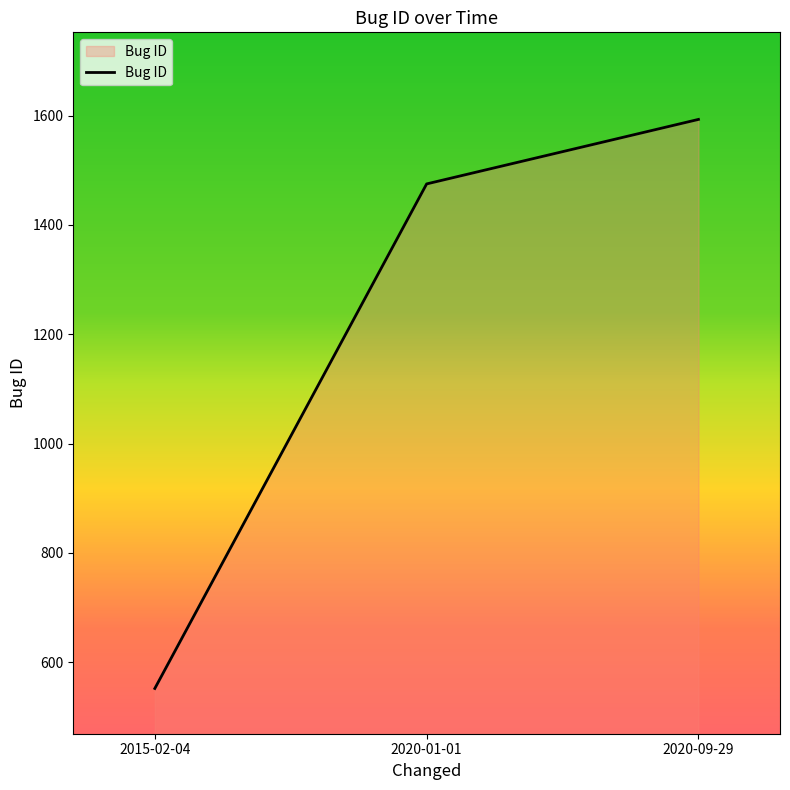

Which label corresponds to the smallest value in the chart?

2015-02-04